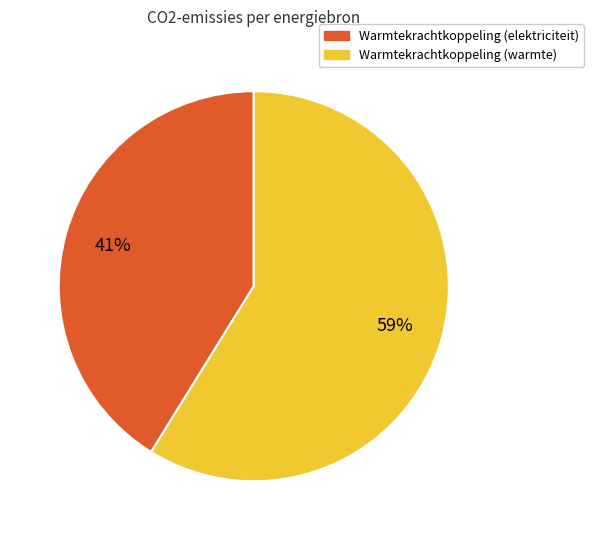

To the nearest percent, what is the difference between the Warmtekrachtkoppeling (elektriciteit) and Warmtekrachtkoppeling (warmte) slice percentages?

18%